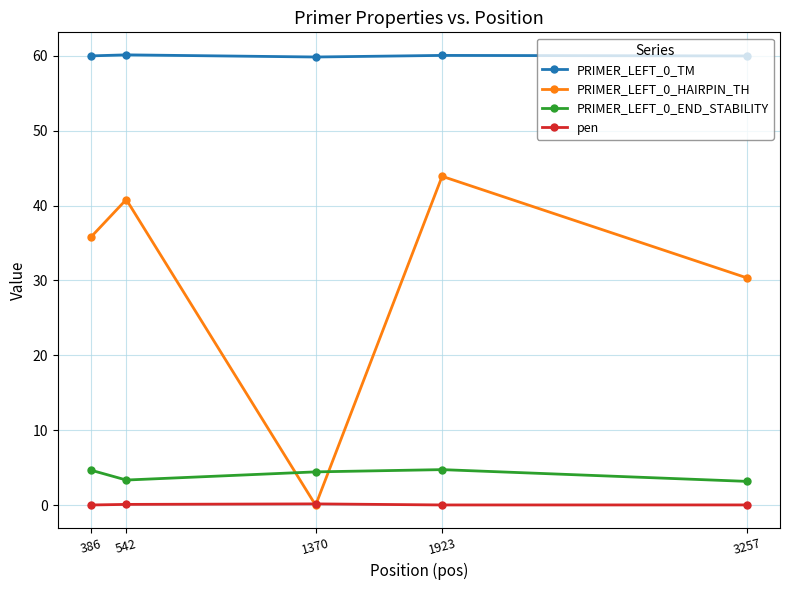

How many positive values does the PRIMER_LEFT_0_HAIRPIN_TH series have?

4